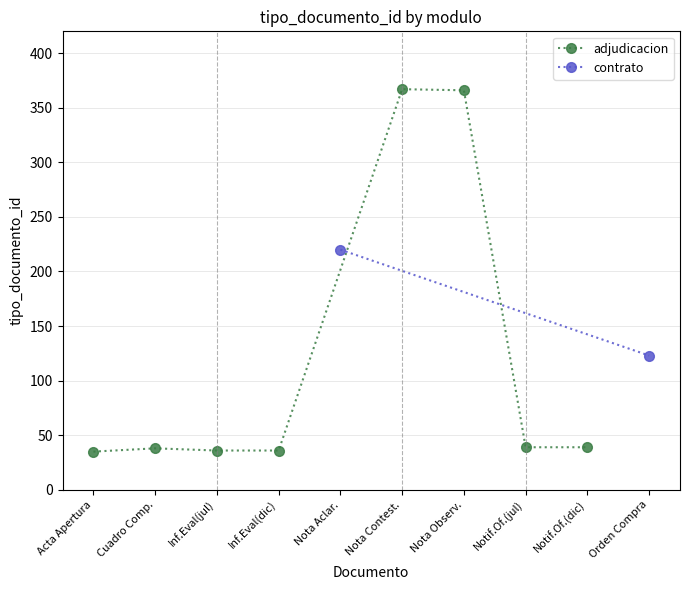

Does the chart display data point markers on the line(s)?

Yes